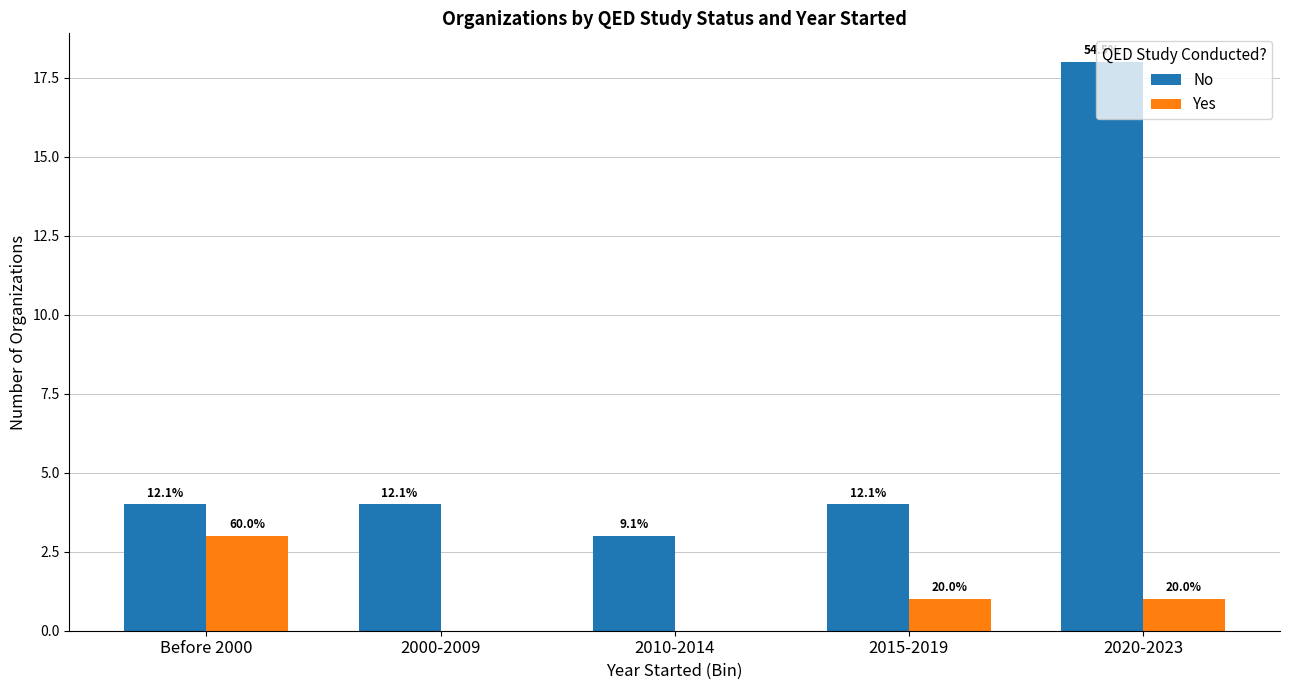

Reading left to right, extract all data points from this chart.

No: 4	4	3	4	18
Yes: 3	0	0	1	1